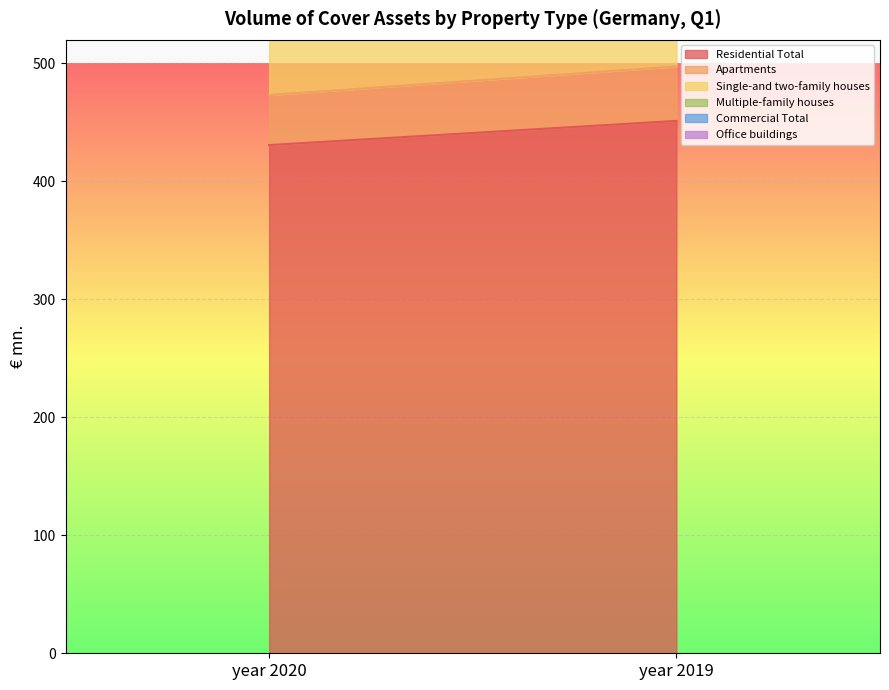

The Commercial Total series shows 0.0 at year 2019. True or false?

True